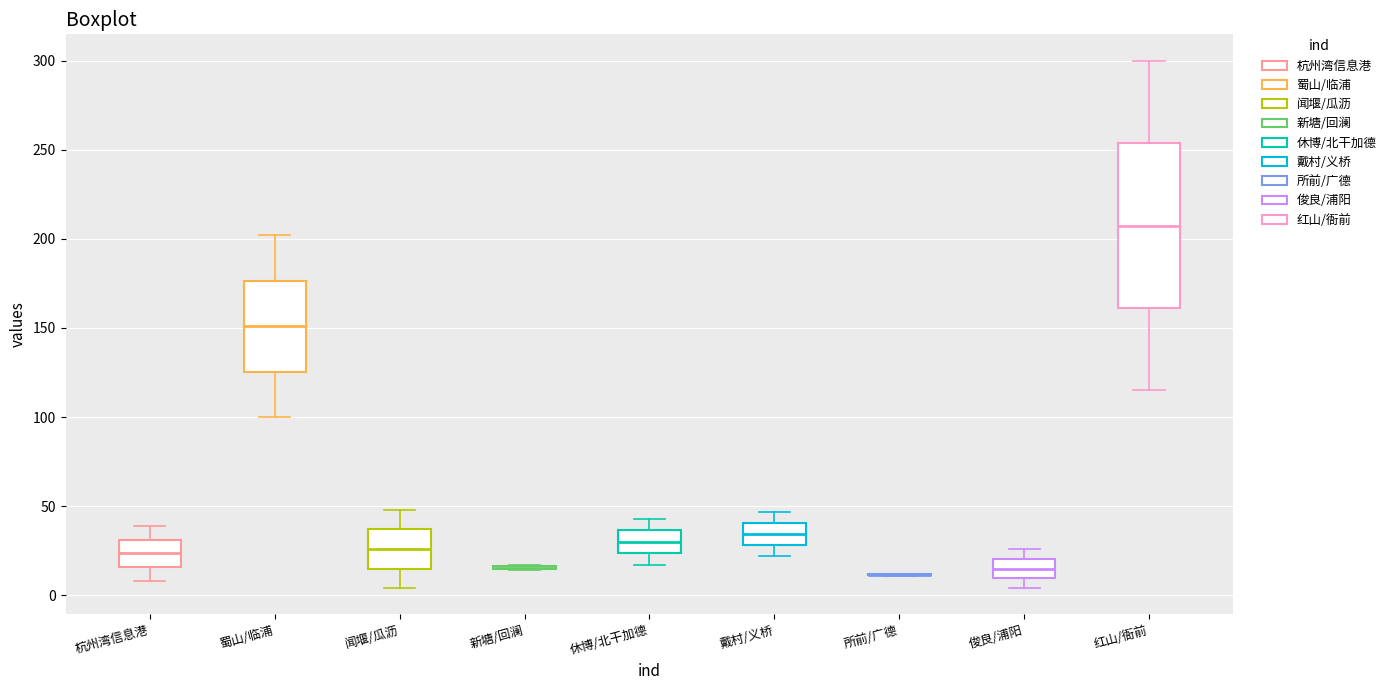

Reading left to right, transcribe this box plot: for each box, give where its median line is, the range the box spans, and where its two whiskers end, as read against the y-axis. The values are not printed on the chart, so give them approximately, as read against the axis.

杭州湾信息港: median 25, box 15 to 30, whiskers 10 to 40
蜀山/临浦: median 150, box 125 to 175, whiskers 100 to 200
闻堰/瓜沥: median 25, box 15 to 35, whiskers 5 to 50
新塘/回澜: box collapsed to a line at 15, whiskers 15 to 15
休博/北干加德: median 30, box 25 to 35, whiskers 15 to 45
戴村/义桥: median 35, box 30 to 40, whiskers 20 to 45
所前/广德: box collapsed to a line at 10, whiskers 10 to 10
俊良/浦阳: median 15, box 10 to 20, whiskers 5 to 25
红山/衙前: median 210, box 160 to 255, whiskers 115 to 300